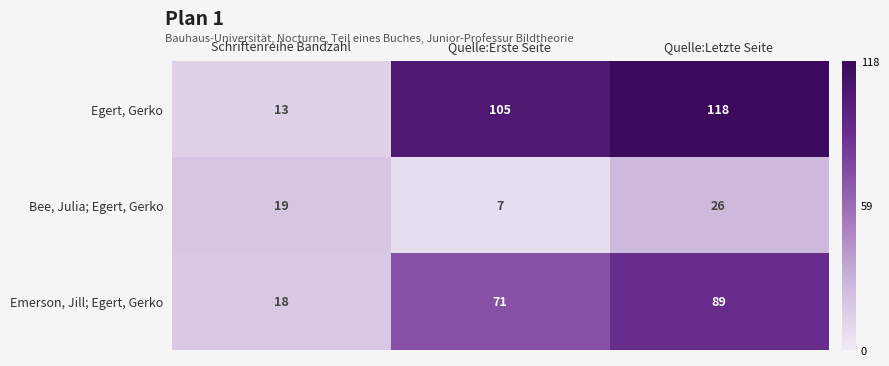

At Quelle:Letzte Seite, list the series in order from smallest to largest.

Bee, Julia; Egert, Gerko, Emerson, Jill; Egert, Gerko, Egert, Gerko